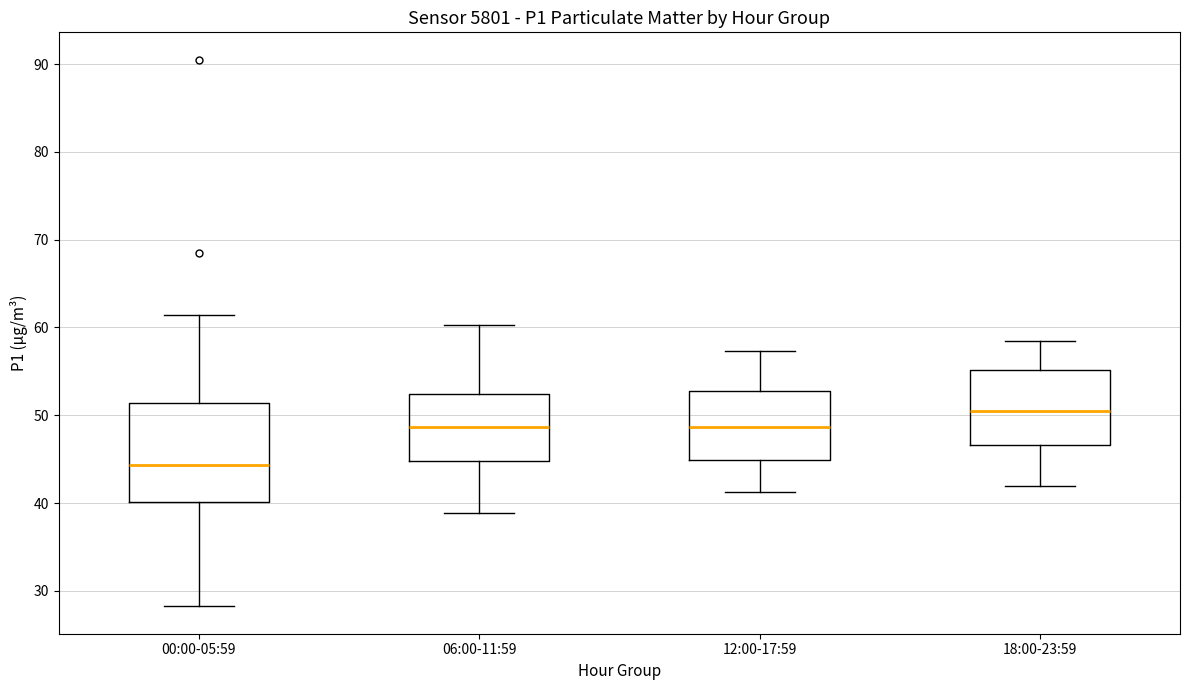

Which box has the highest median line?

18:00-23:59